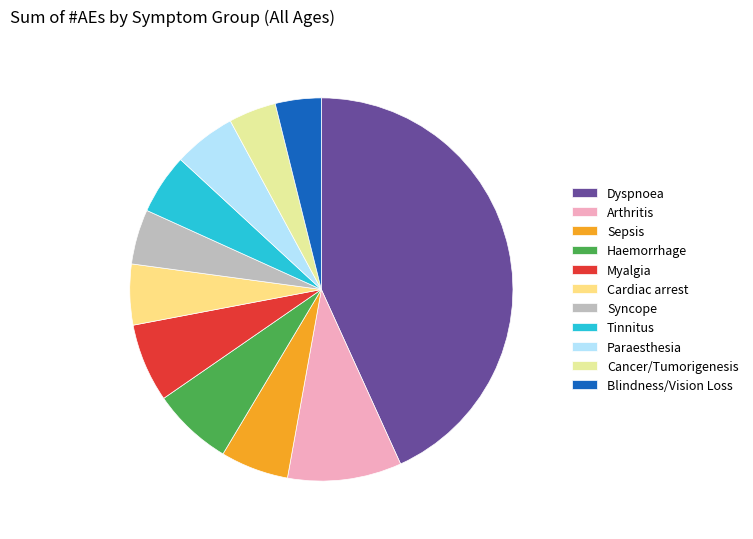

Rank the categories by value from lowest to highest.

Blindness/Vision Loss, Cancer/Tumorigenesis, Syncope, Tinnitus, Cardiac arrest, Paraesthesia, Sepsis, Myalgia, Haemorrhage, Arthritis, Dyspnoea